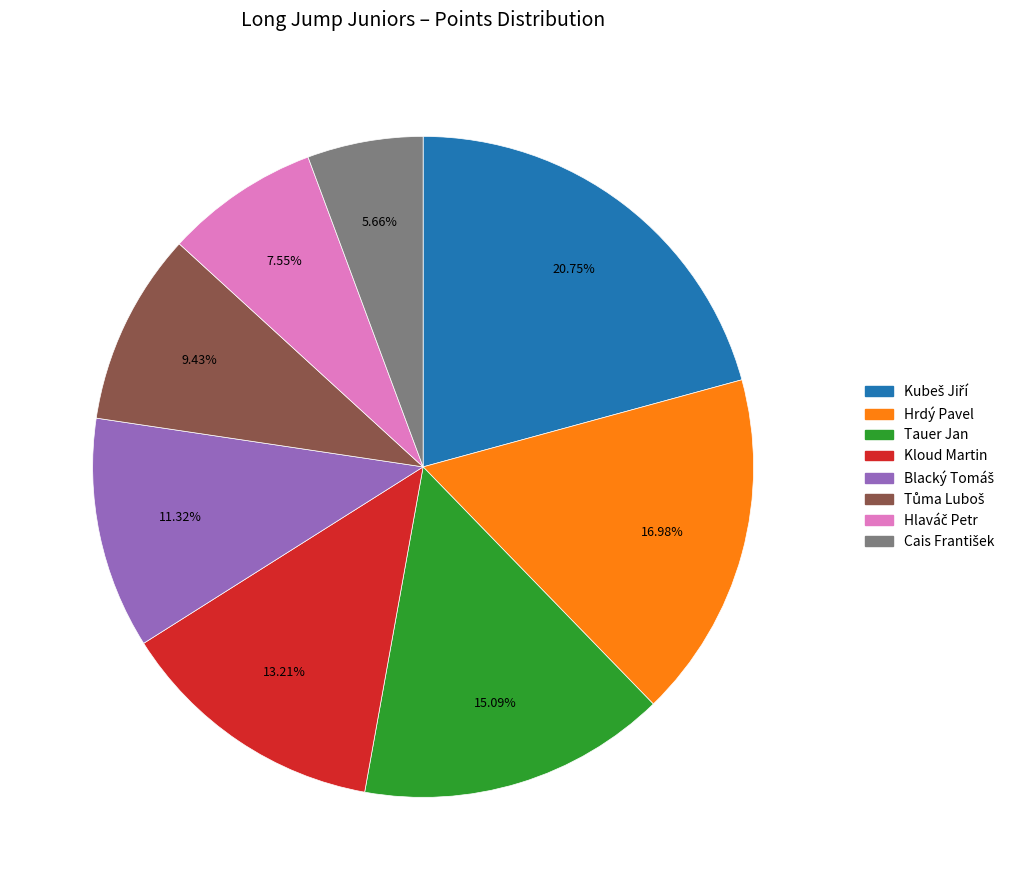

Does any single category account for the majority?

No